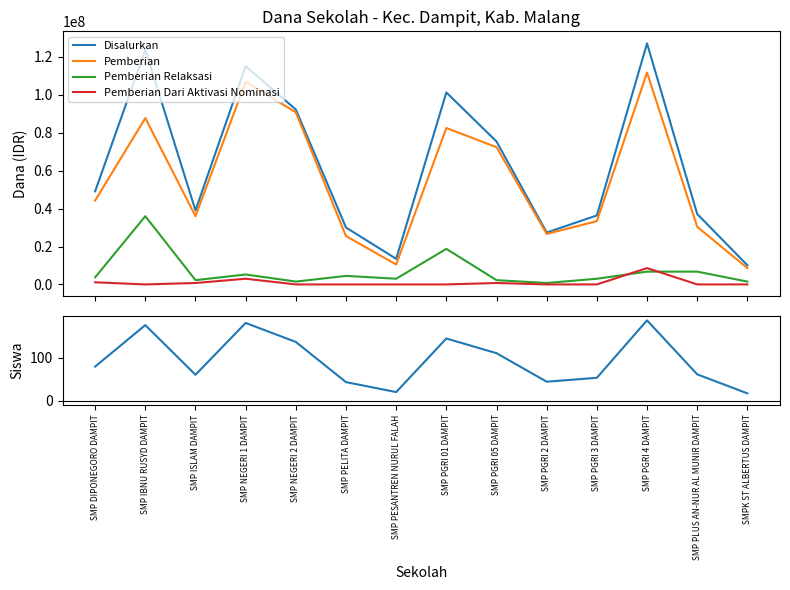

Which category has the highest value in the Siswa Disalurkan series?

SMP PGRI 4 DAMPIT